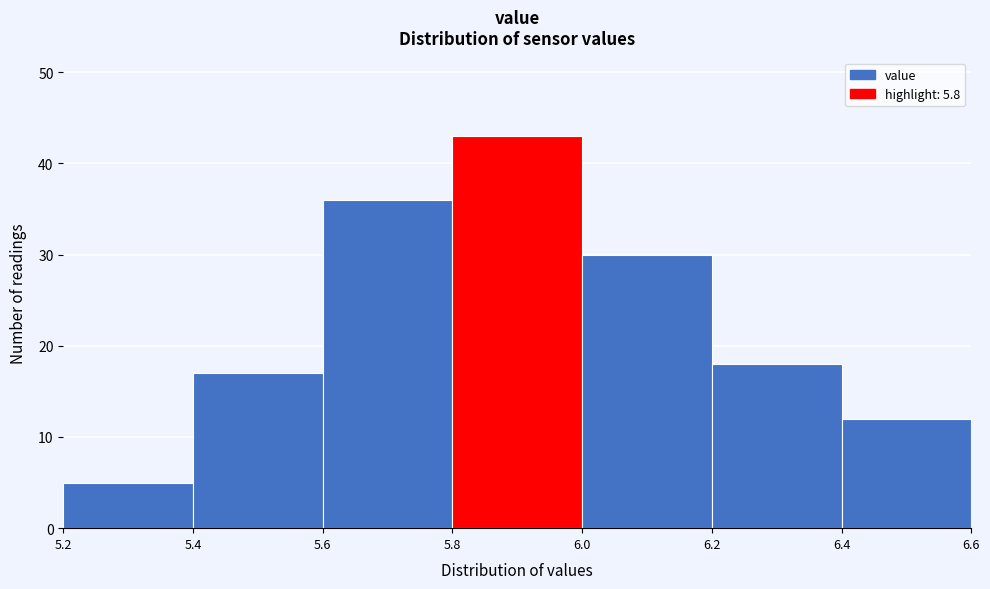

Reading left to right, transcribe this chart: for each bar, give the range it covers on the x-axis and its height. The values are not printed on the chart, so give them approximately, as read against the axis.

5.2 to 5.4: 5
5.4 to 5.6: 17
5.6 to 5.8: 36
5.8 to 6.0: 43
6.0 to 6.2: 30
6.2 to 6.4: 18
6.4 to 6.6: 12